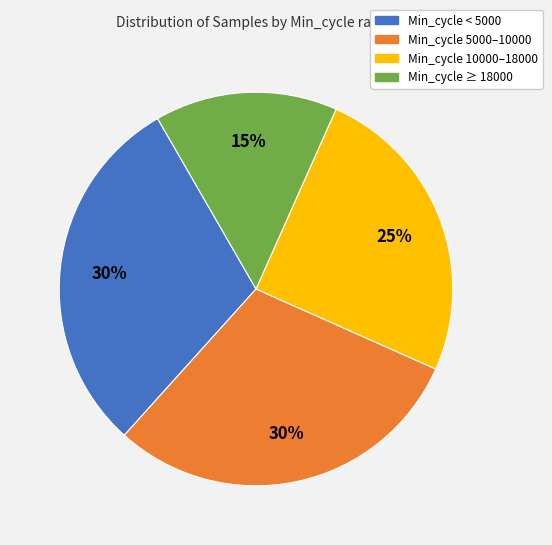

Does any single category account for the majority?

No